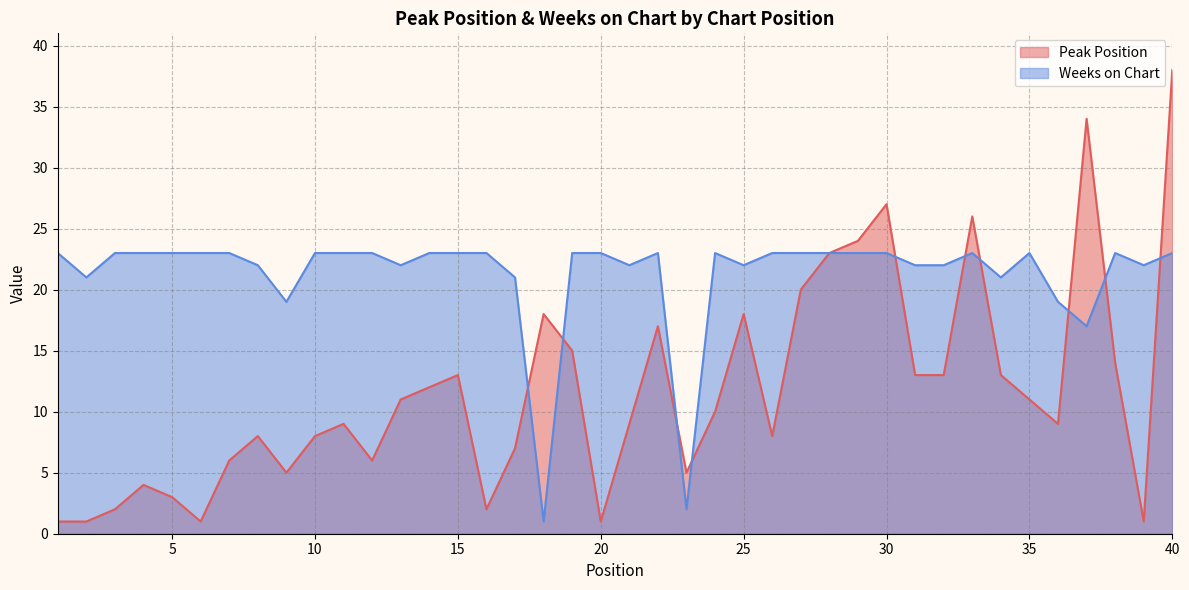

True or false: Weeks on Chart has a value of 39 at 25.

False